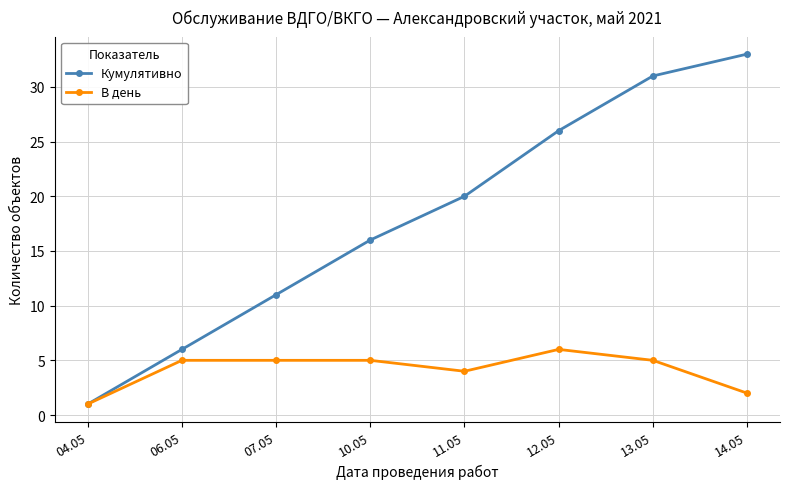

At 13.05, list the series in order from smallest to largest.

В день, Кумулятивно